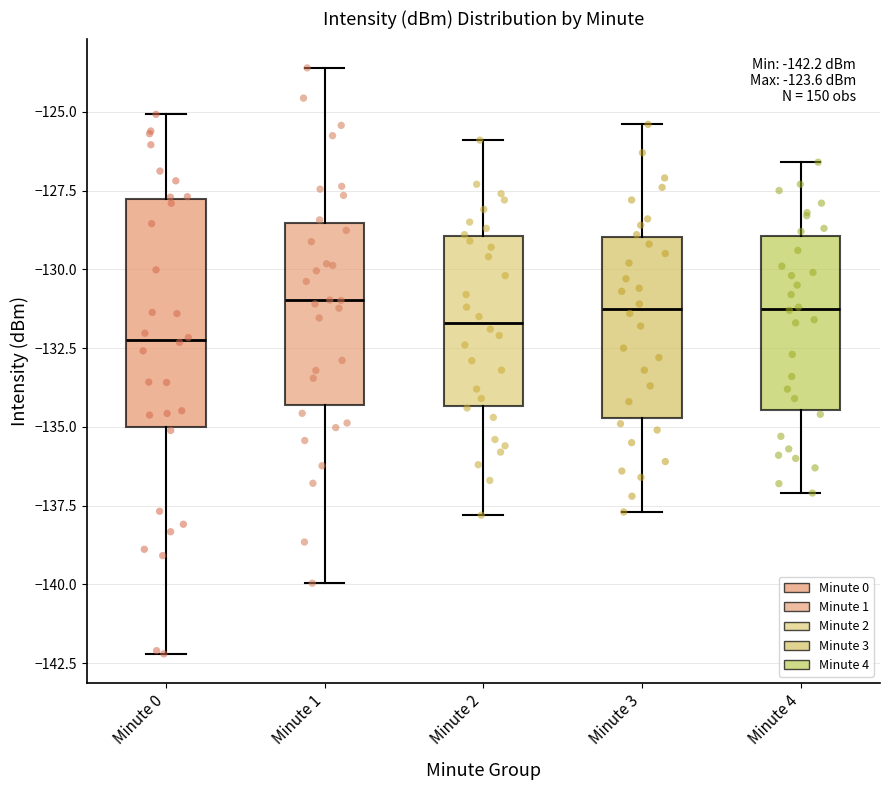

Comparing the boxes themselves (not the whiskers), which one is the tallest?

Minute 0